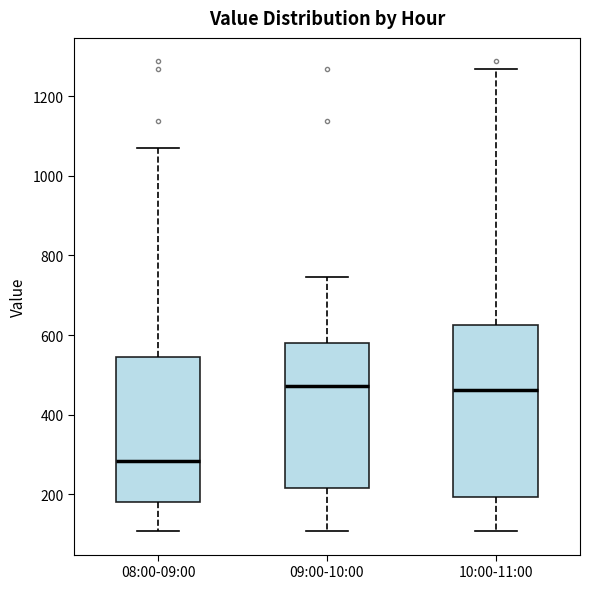

Which box is the tallest, from its lower edge to its upper edge?

10:00-11:00